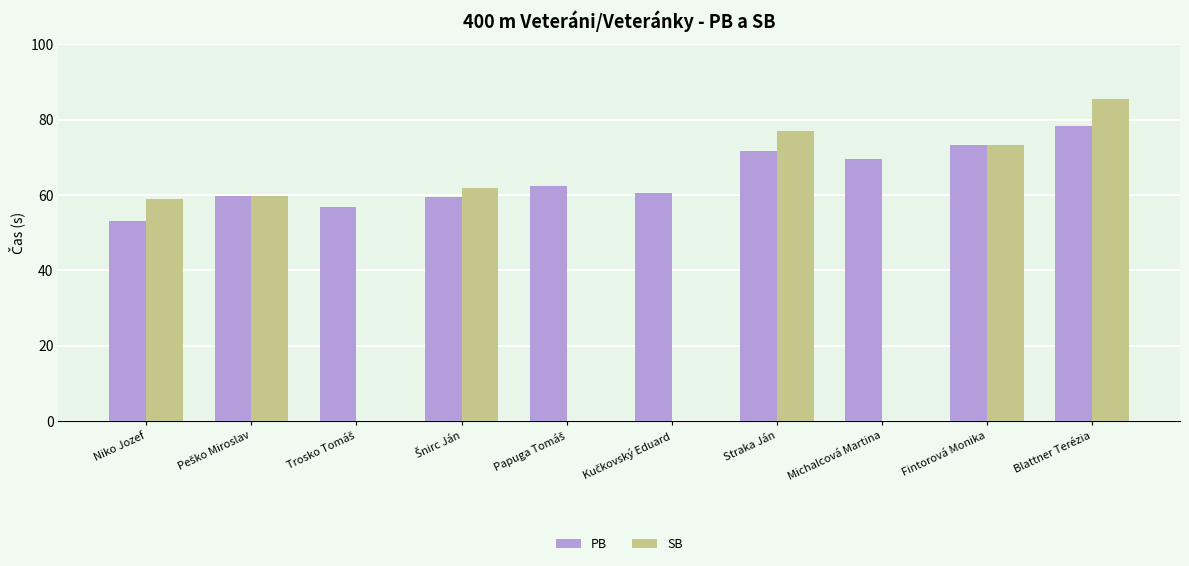

What is the sum of all SB values?

416.3